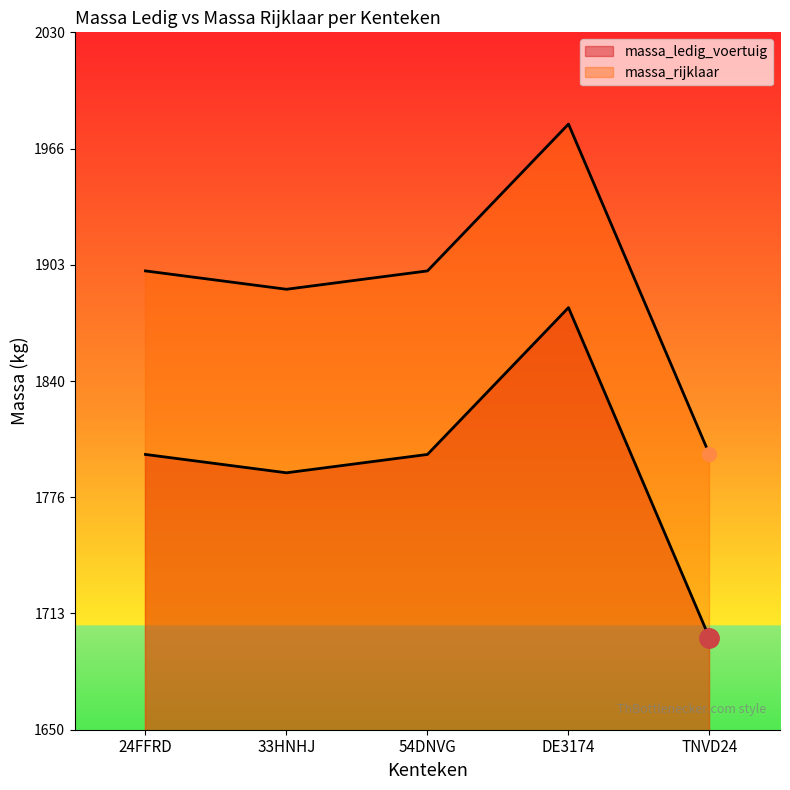

How many interior local peaks does the massa_rijklaar series have?

1